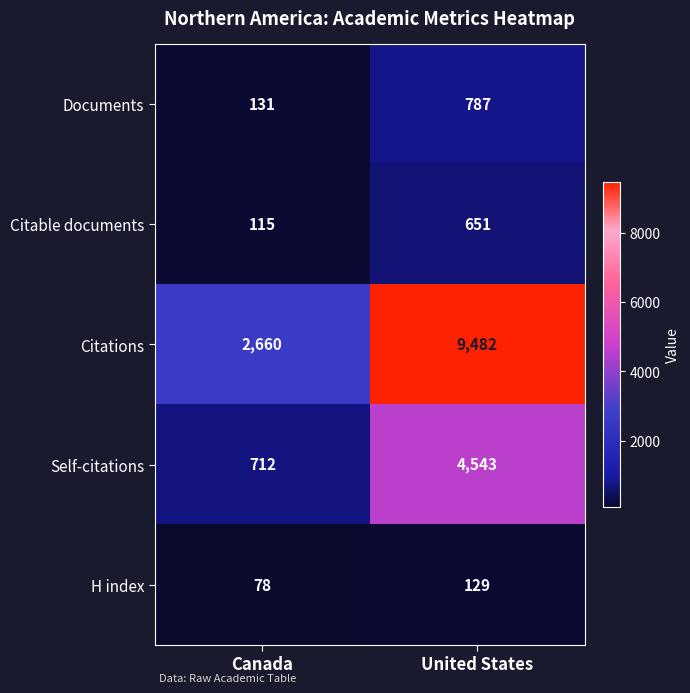

Reading left to right, what are all the values shown in this chart?

Documents: Canada=131	United States=787
Citable documents: Canada=115	United States=651
Citations: Canada=2660	United States=9482
Self-citations: Canada=712	United States=4543
H index: Canada=78	United States=129